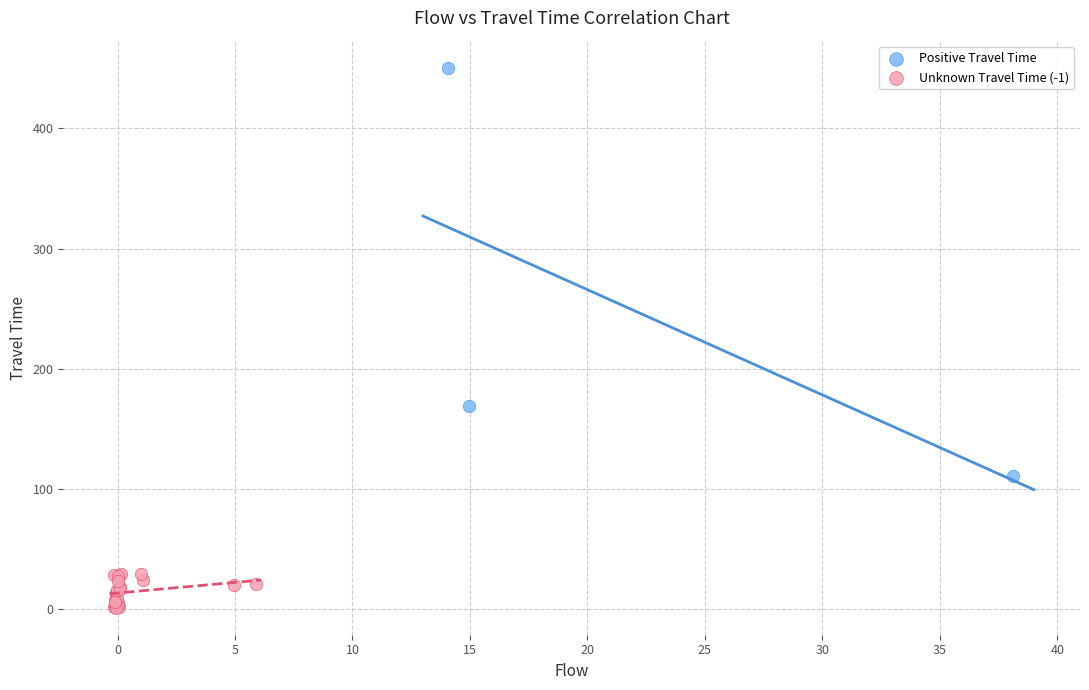

Which series has the largest Y range (max minus min)?

Positive Travel Time